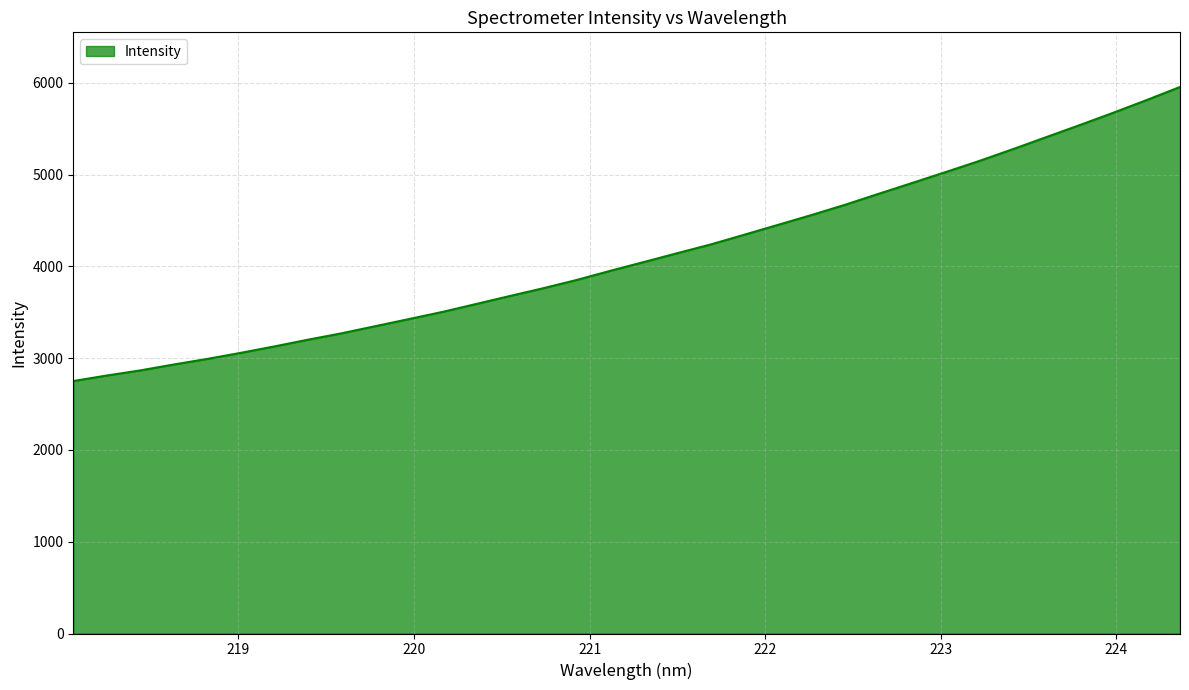

What is the smallest value displayed?

2750.3